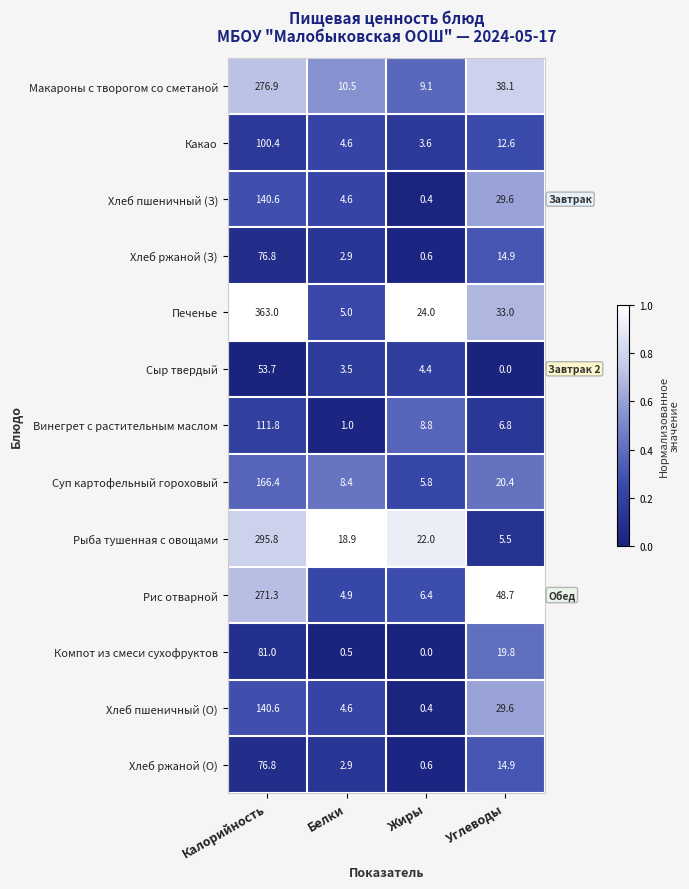

What is the maximum value shown in the chart?

363.0